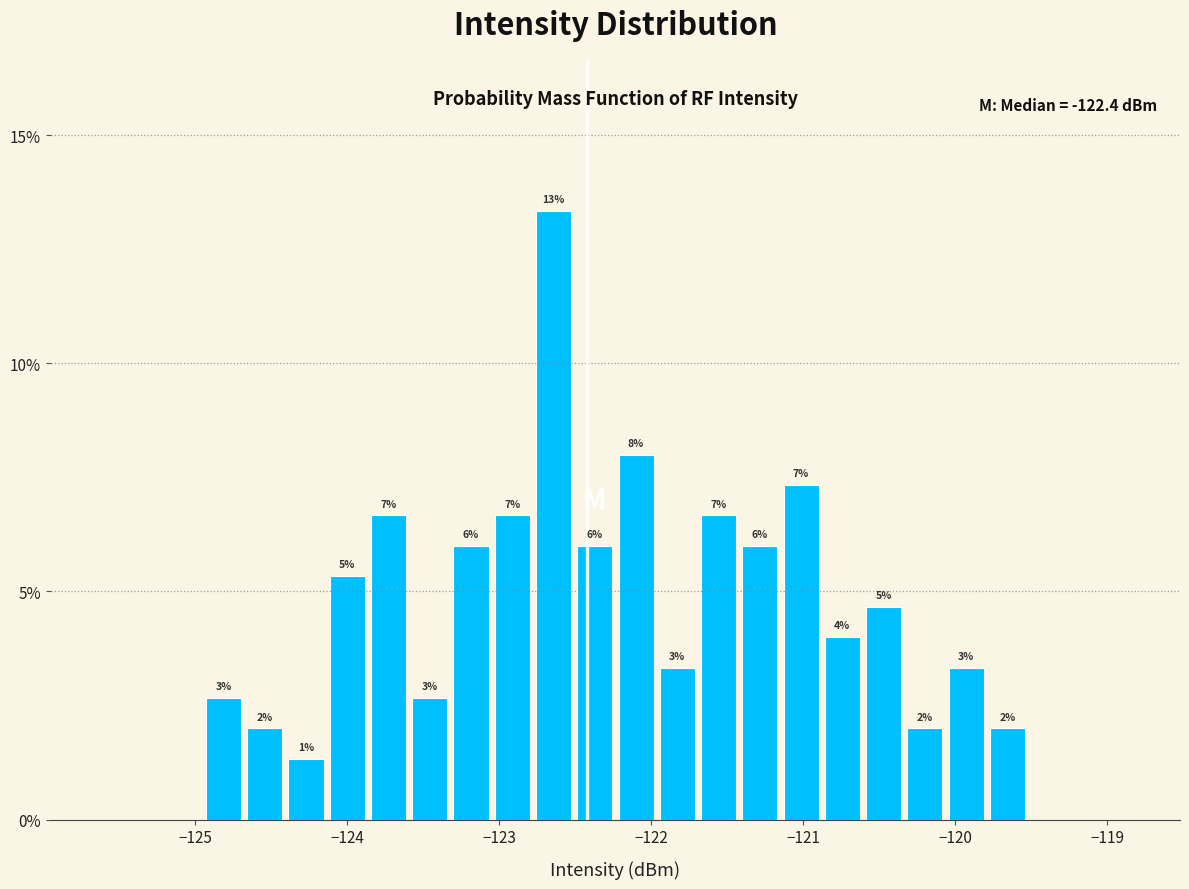

Read against the x-axis, roughly where is the centre of the tallest bar?

-122.6